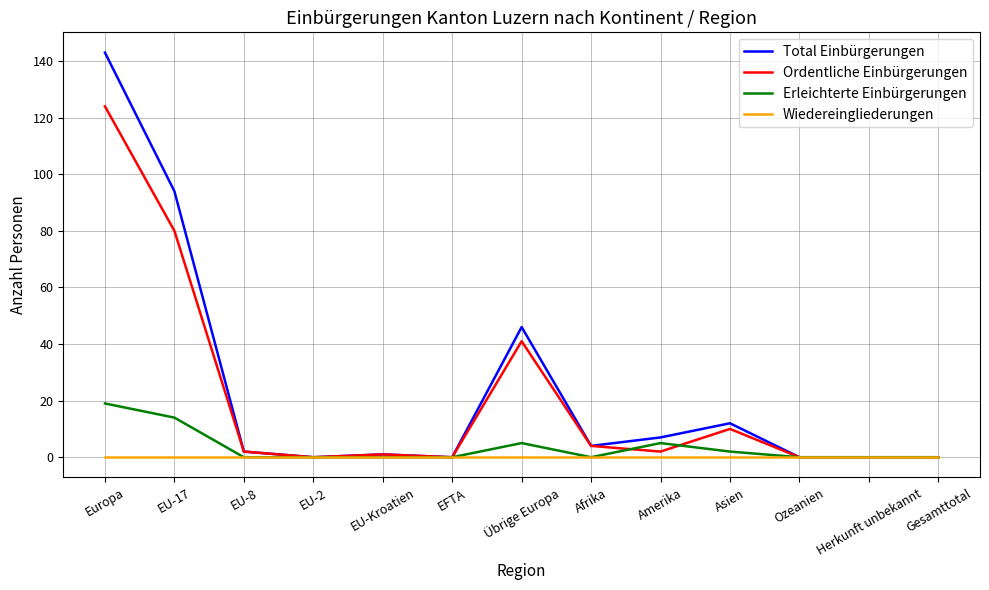

What is the difference between the highest and lowest values at Übrige Europa?

46